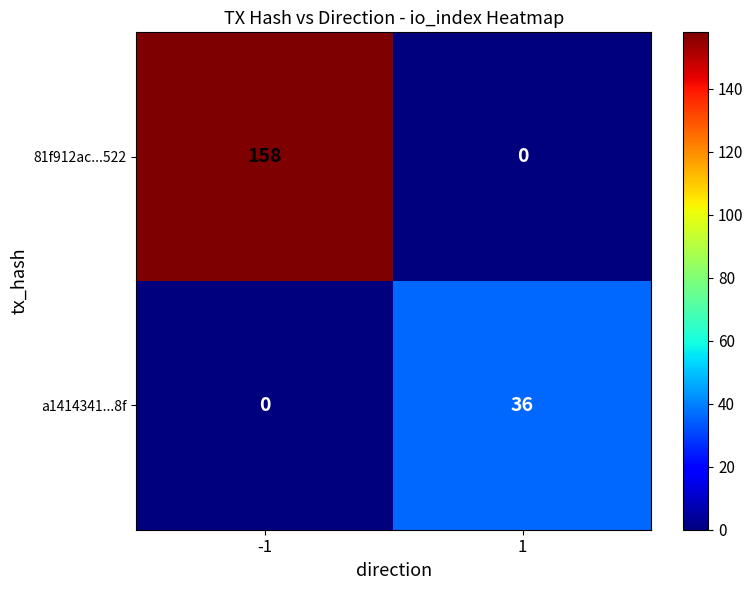

What is the difference between the highest and lowest values at 1?

36